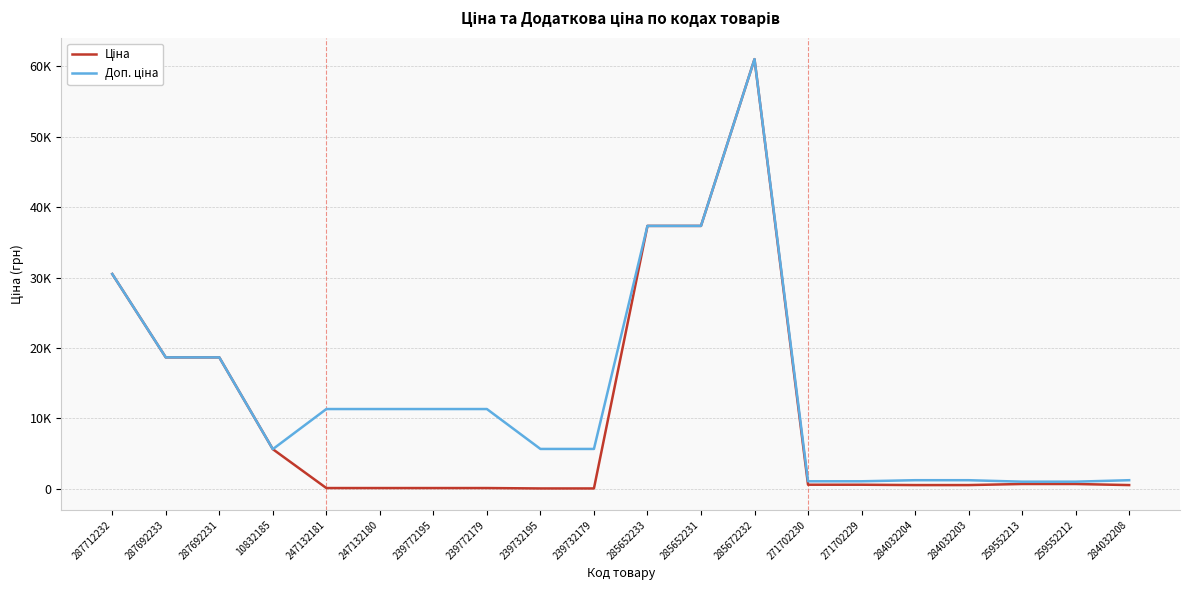

Is it true that Ціна equals 2876.4 at 10832185?

False